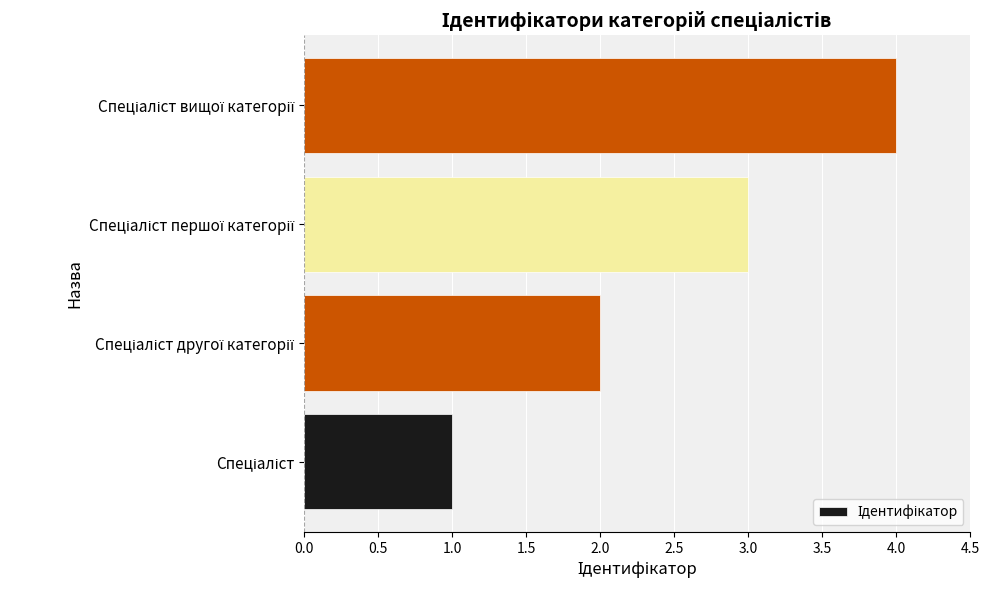

What is the greatest value displayed?

4